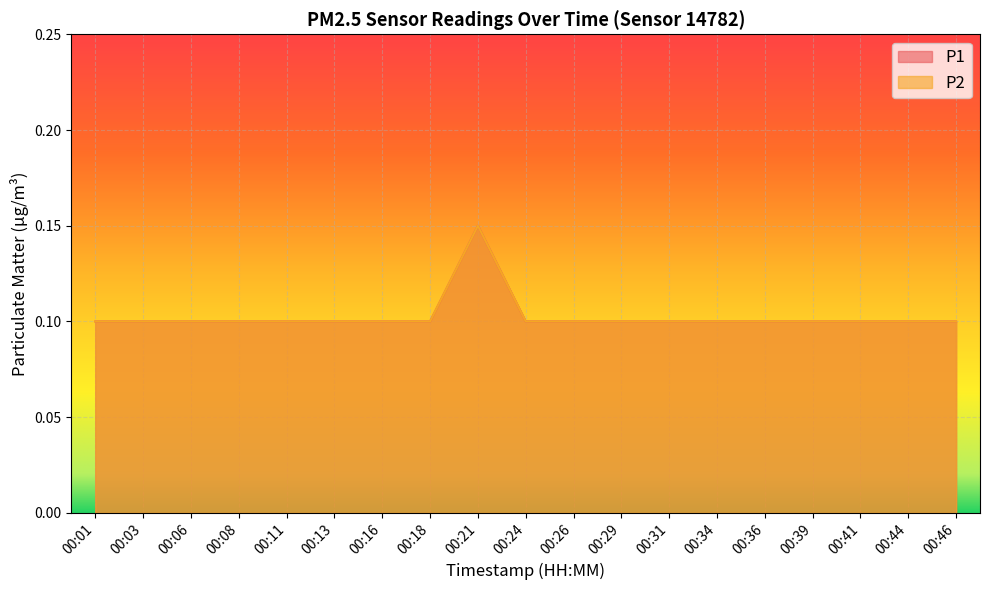

At how many categories does at least one series exceed 0?

19